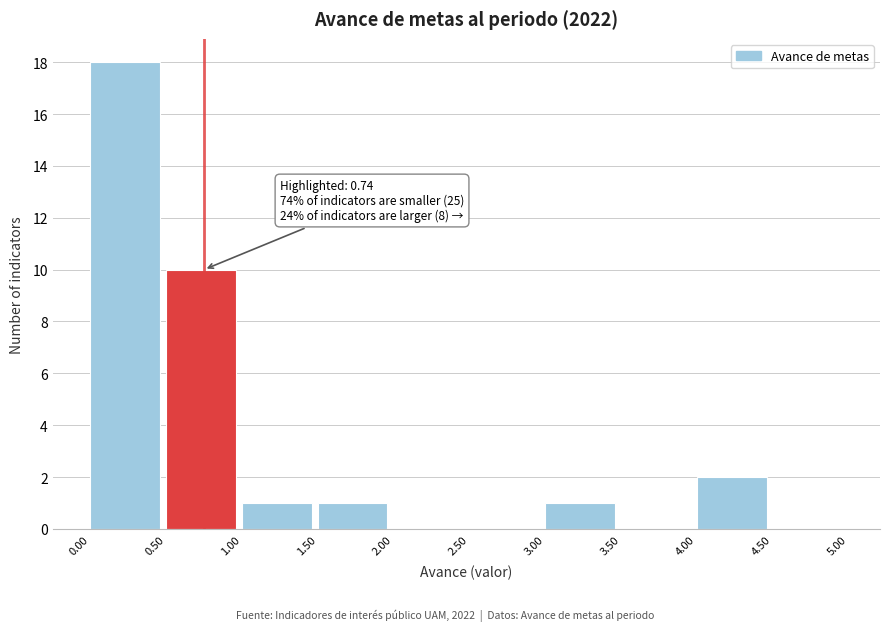

Which range on the x-axis has the tallest bar?

0.00 to 0.50